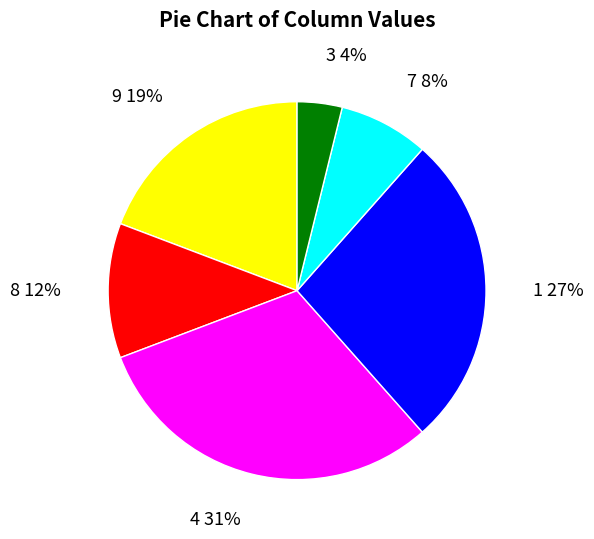

How many slices are in this pie chart?

6